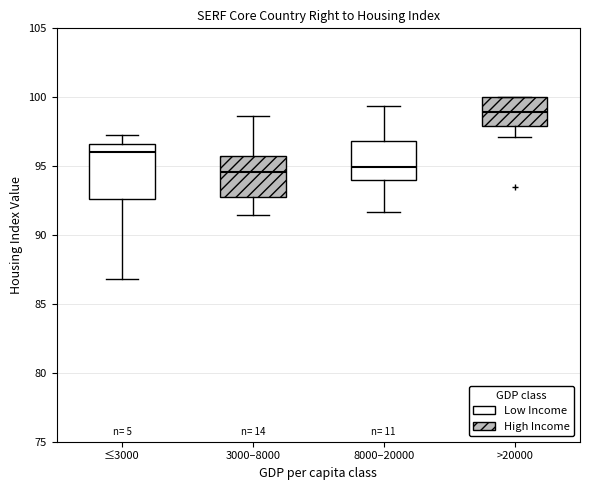

Reading left to right, read every box against the y-axis: the position of its median line, the range the box covers, and the ends of its whiskers. The values are not printed on the chart, so give them approximately, as read against the axis.

≤3000: median 96.0, box 92.5 to 96.5, whiskers 87.0 to 97.5
3000–8000: median 94.5, box 92.5 to 95.5, whiskers 91.5 to 98.5
8000–20000: median 95.0, box 94.0 to 97.0, whiskers 91.5 to 99.5
>20000: median 99.0, box 98.0 to 100.0, whiskers 97.0 to 100.0